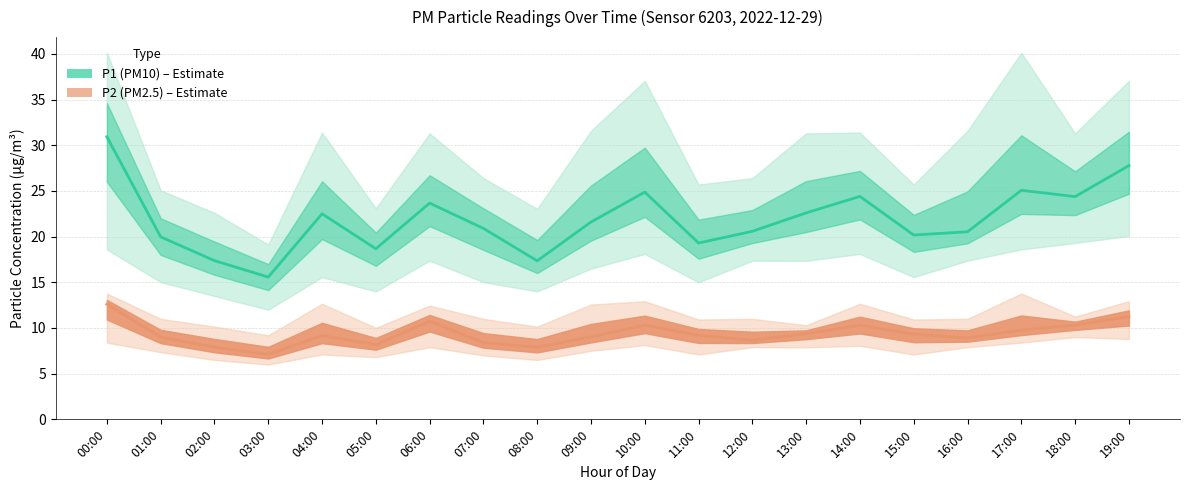

What is the greatest value displayed?

30.9